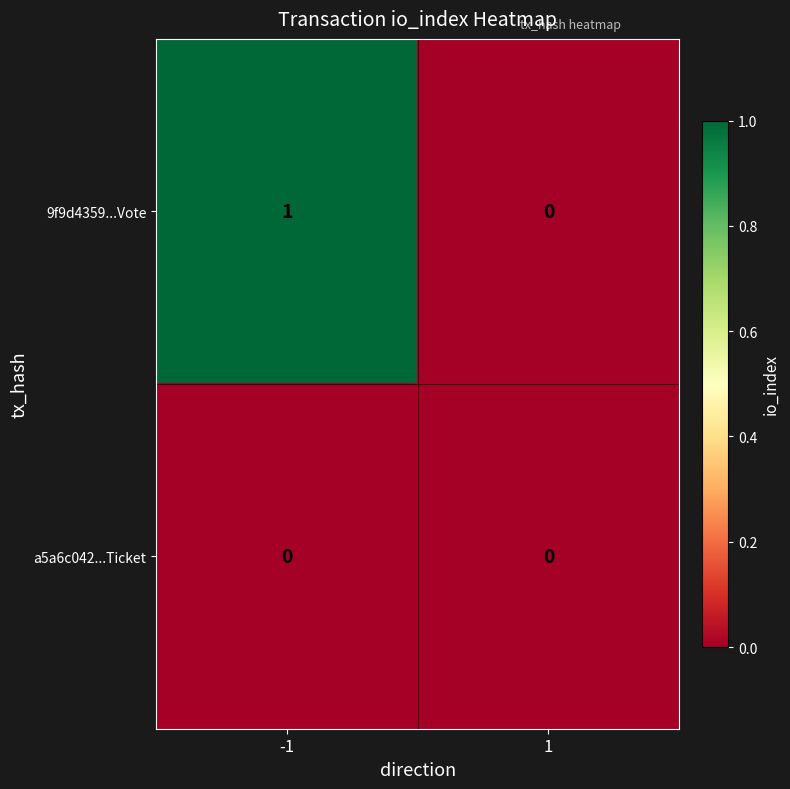

Reading left to right, list all the values displayed in this chart.

9f9d4359...Vote: -1=1	1=0
a5a6c042...Ticket: -1=0	1=0